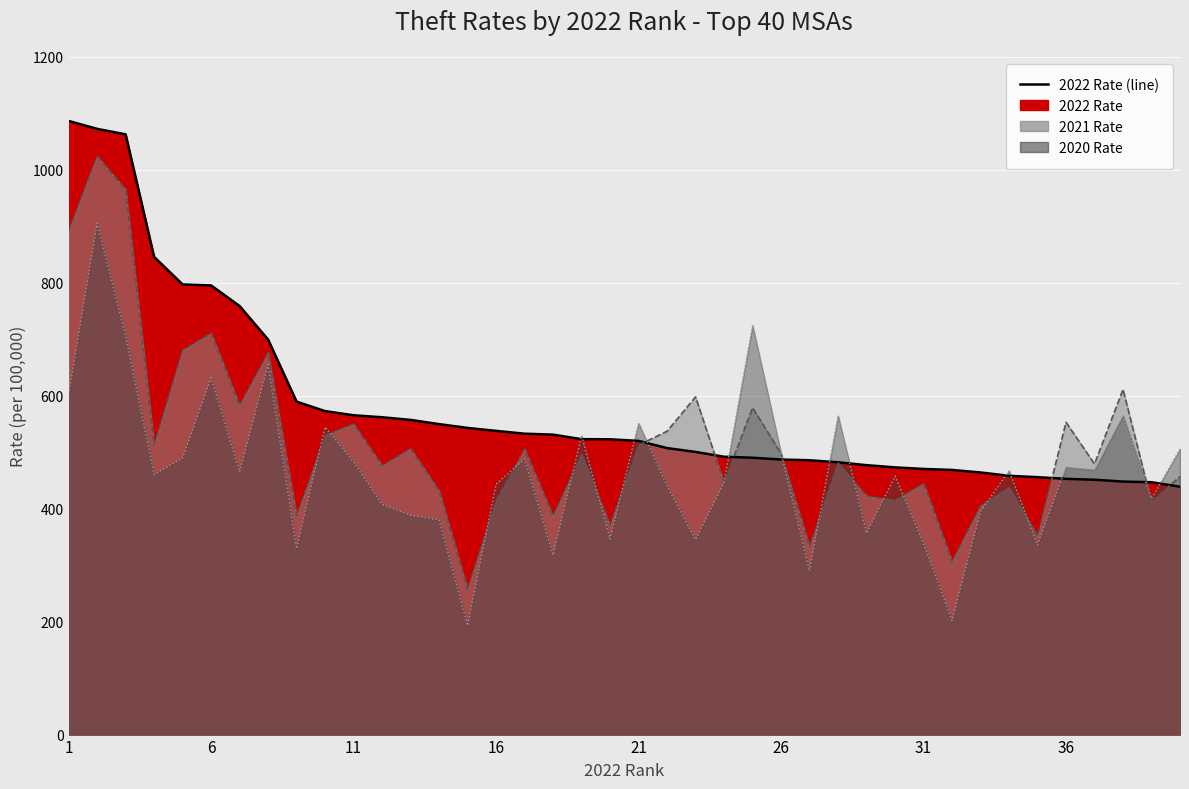

Reading left to right, what are all the values shown in this chart?

2022 Rate (line): 1086.4	1072.4	1062.7	845.7	796.9	795.2	758.7	699.3	589.4	572.7	565.3	561.8	557.1	549.6	542.9	537.7	532.7	531.0	523.0	522.8	519.9	507.2	500.4	491.9	490.1	487.0	485.7	482.1	477.0	473.1	470.3	468.5	464.1	458.1	455.7	452.7	451.2	447.9	446.8	438.8
2021 Rate (line): 891.4	1023.7	964.9	512.3	680.2	710.6	582.5	675.9	387.0	529.8	549.5	475.7	506.2	431.4	257.2	414.2	505.0	386.4	496.3	370.2	512.5	537.0	597.8	446.1	578.7	497.4	332.5	480.8	422.1	414.4	444.4	305.9	404.7	437.5	351.5	553.0	479.1	611.1	412.1	456.9
2020 Rate (line): 602.4	905.4	705.8	460.4	489.9	631.8	465.1	655.2	329.4	544.7	482.4	407.4	388.2	380.3	193.1	443.4	487.9	317.7	529.4	346.2	551.3	440.0	345.2	446.1	724.5	498.4	289.6	564.6	356.6	457.7	338.4	202.0	395.0	467.3	335.8	473.4	468.5	564.8	417.7	505.8